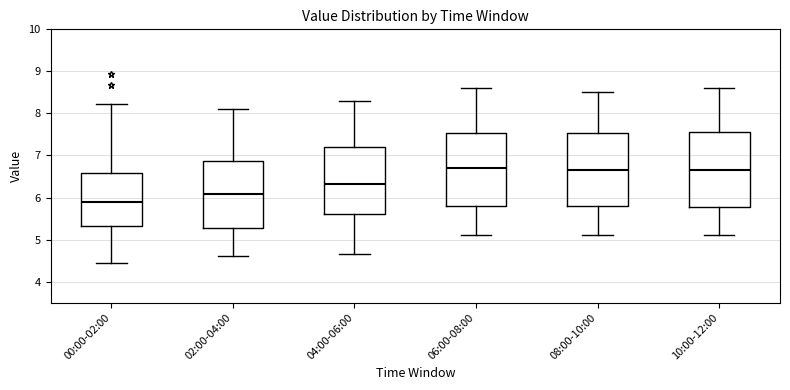

Reading left to right, transcribe this box plot: for each box, give where its median line is, the range the box spans, and where its two whiskers end, as read against the y-axis. The values are not printed on the chart, so give them approximately, as read against the axis.

00:00-02:00: median 5.9, box 5.3 to 6.6, whiskers 4.5 to 8.2
02:00-04:00: median 6.1, box 5.3 to 6.9, whiskers 4.6 to 8.1
04:00-06:00: median 6.3, box 5.6 to 7.2, whiskers 4.7 to 8.3
06:00-08:00: median 6.7, box 5.8 to 7.5, whiskers 5.1 to 8.6
08:00-10:00: median 6.7, box 5.8 to 7.5, whiskers 5.1 to 8.5
10:00-12:00: median 6.7, box 5.8 to 7.6, whiskers 5.1 to 8.6